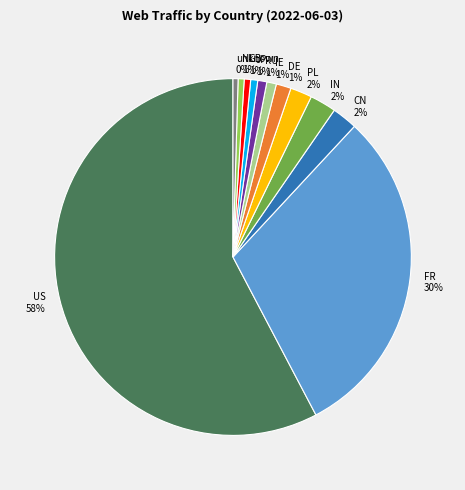

Is there a majority slice in this chart?

Yes